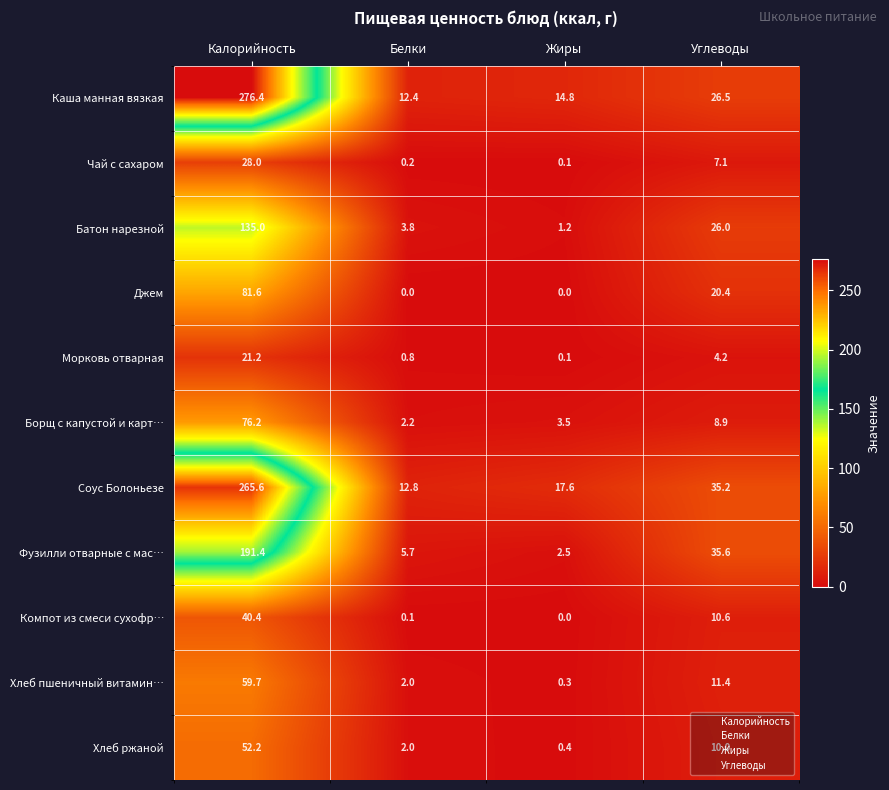

Between Белки and Жиры, which series saw the biggest shift?

Соус Болоньезе